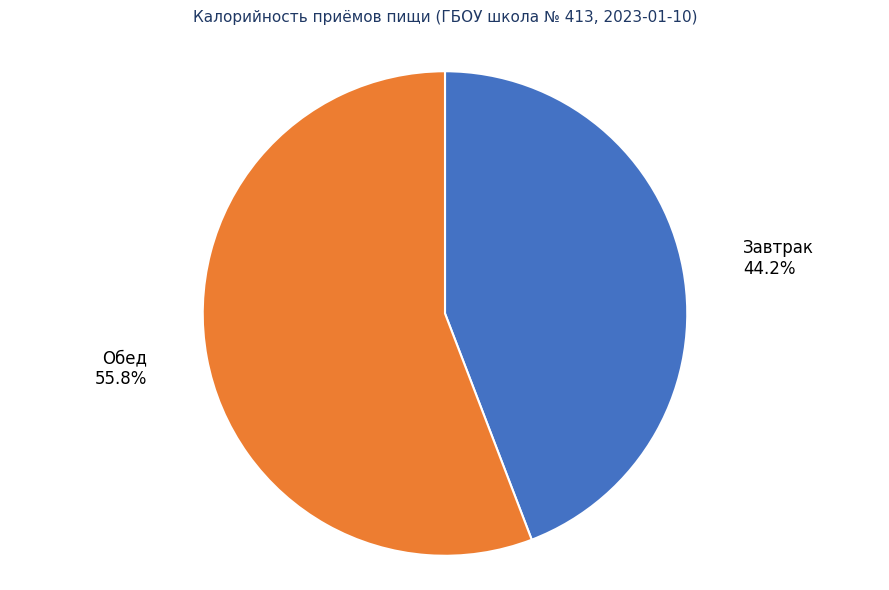

The Завтрак slice represents 33% of the pie. True or false?

False